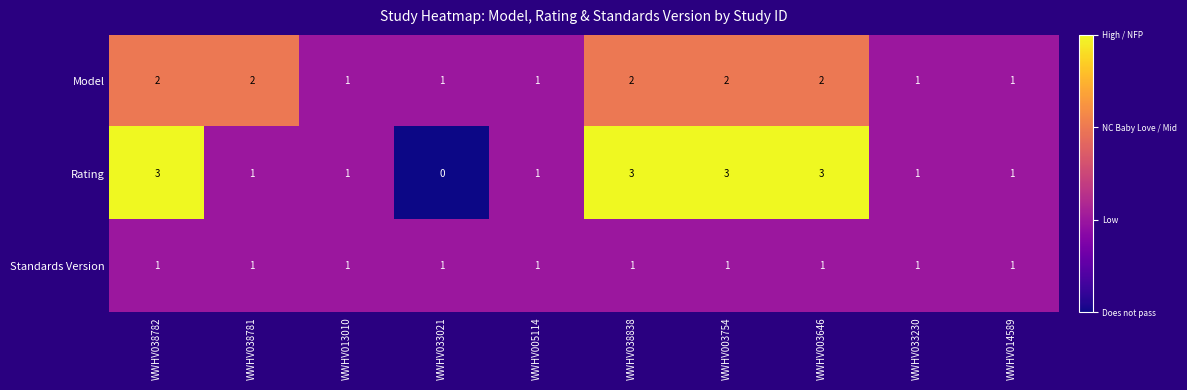

What is the sum of the Model values at WWHV038782 and WWHV013010?

3